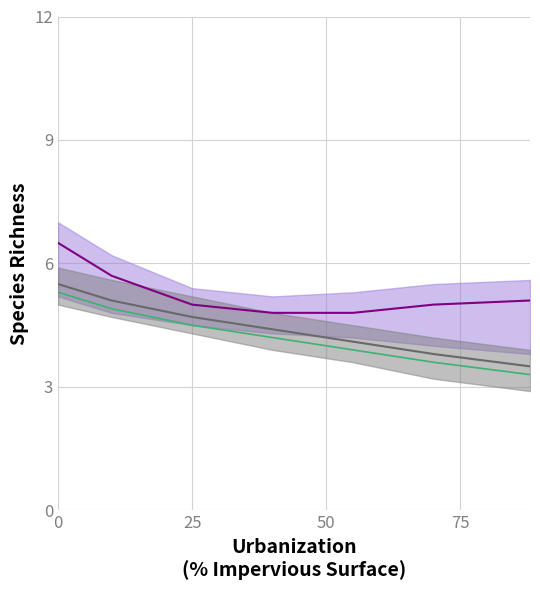

Is the value of mid_purple at 0 greater than the value of mid_gray at 0?

Yes